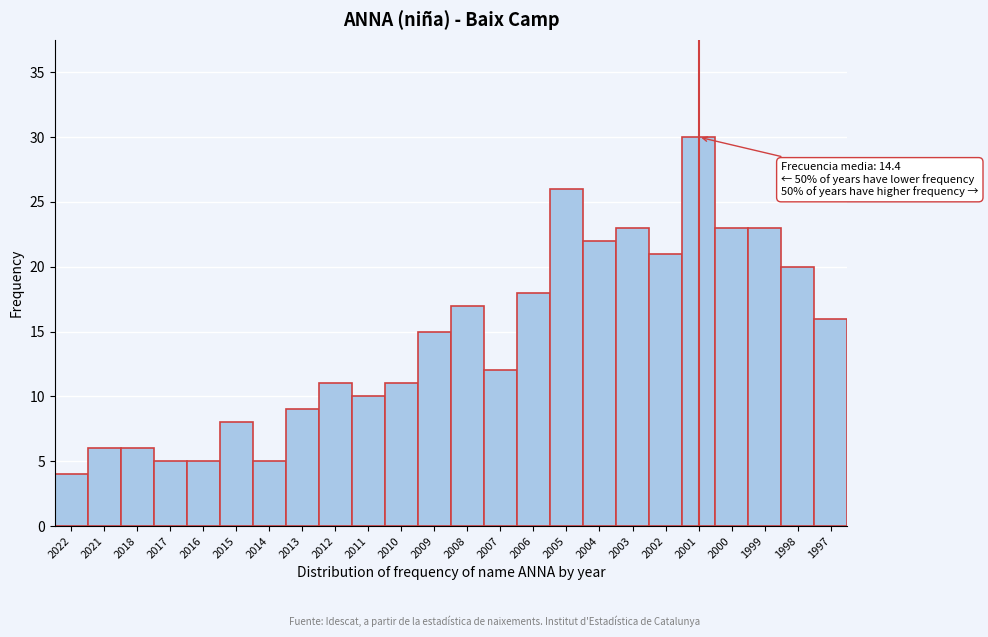

Reading right to left, extract all data points from this chart.

16	20	23	23	30	21	23	22	26	18	12	17	15	11	10	11	9	5	8	5	5	6	6	4